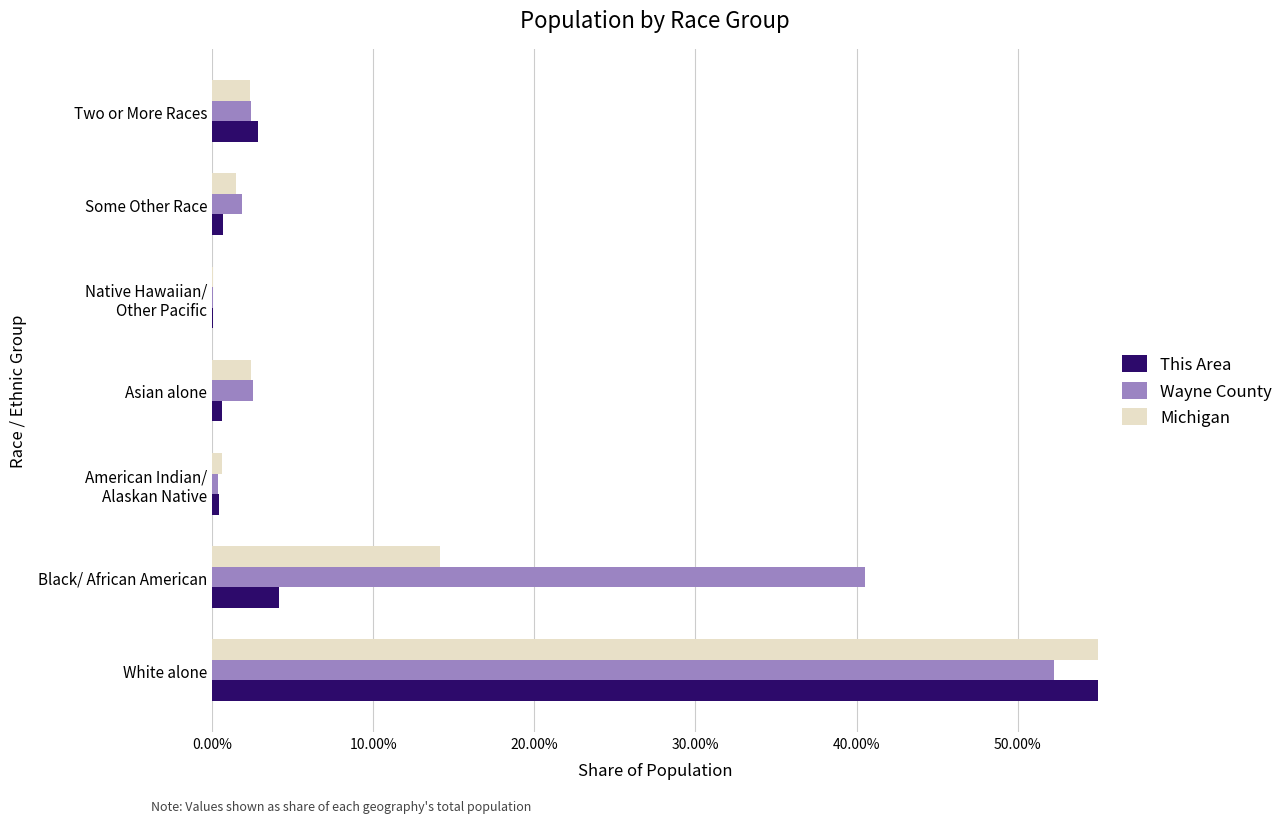

Which series has the largest total across all categories?

This Area